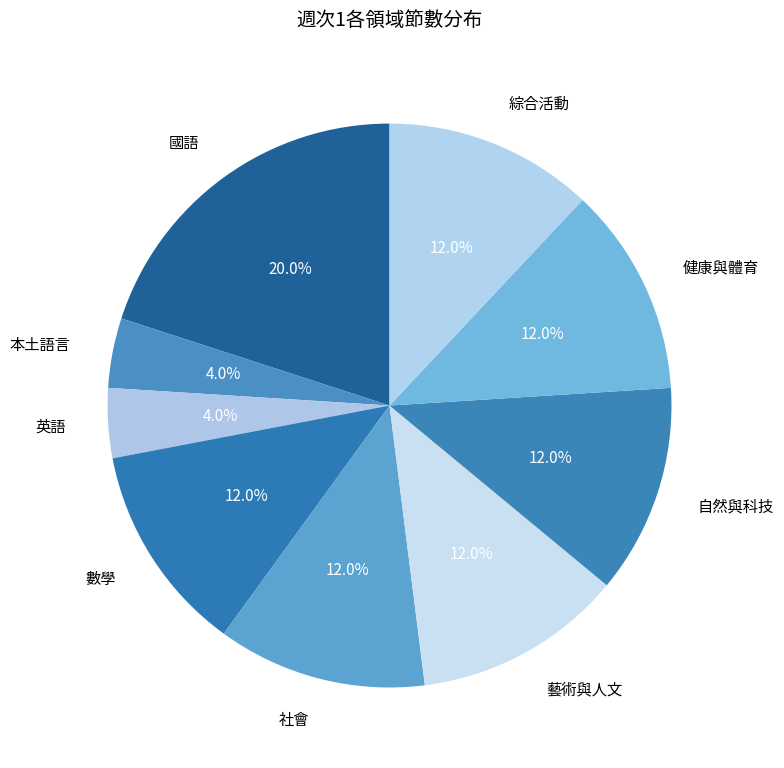

Which slice is the largest?

國語